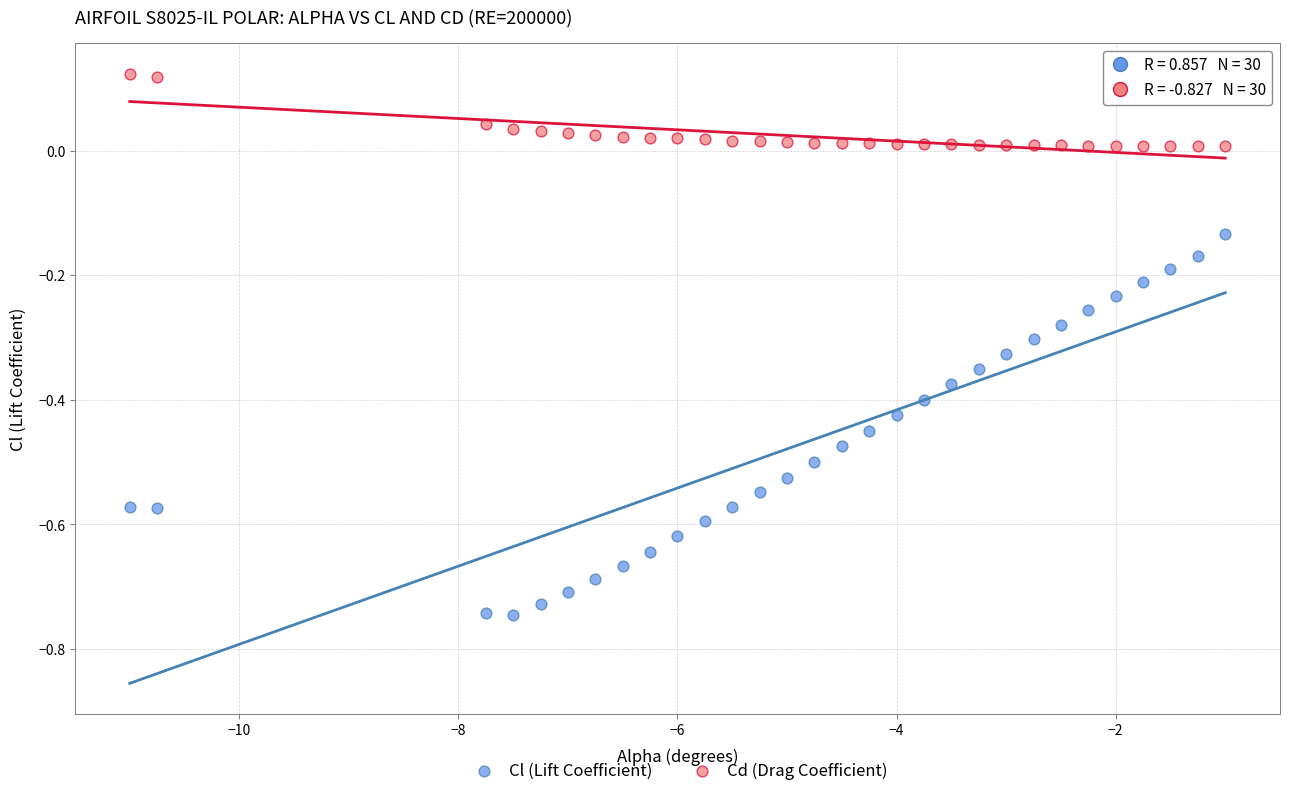

What is the X range (max minus min) for the scatter plot?

10.0